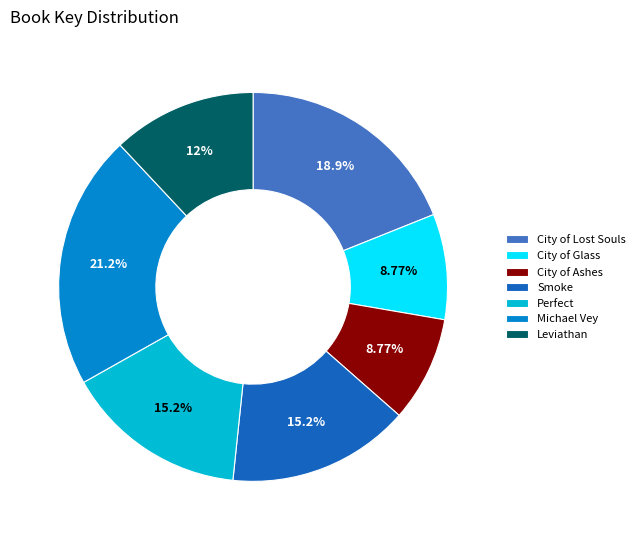

Does Perfect represent more than half of the total?

No